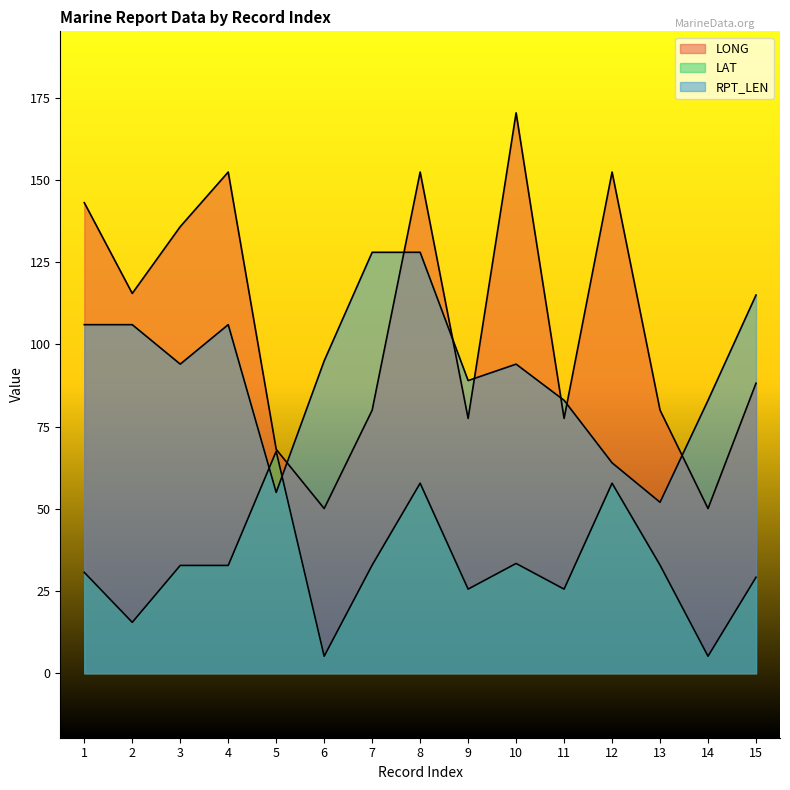

What is the difference between the LAT values at 1 and 7?

2.2